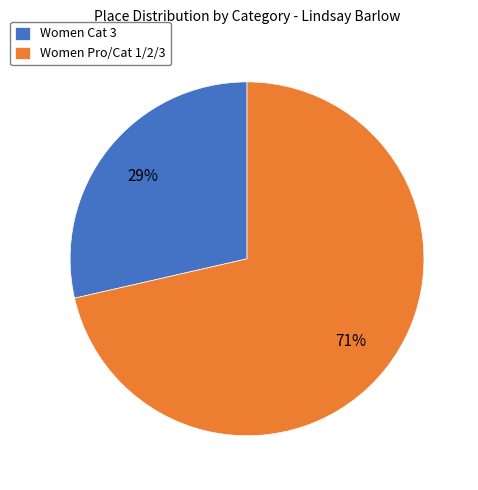

Combined, do Women Cat 3 and Women Pro/Cat 1/2/3 account for over 50%?

Yes